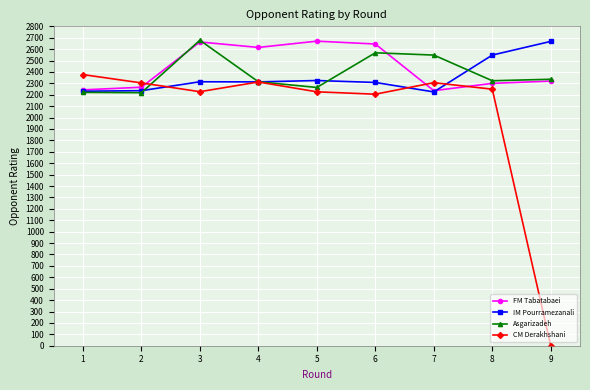

True or false: FM Tabatabaei and Asgarizadeh cross at least once.

True